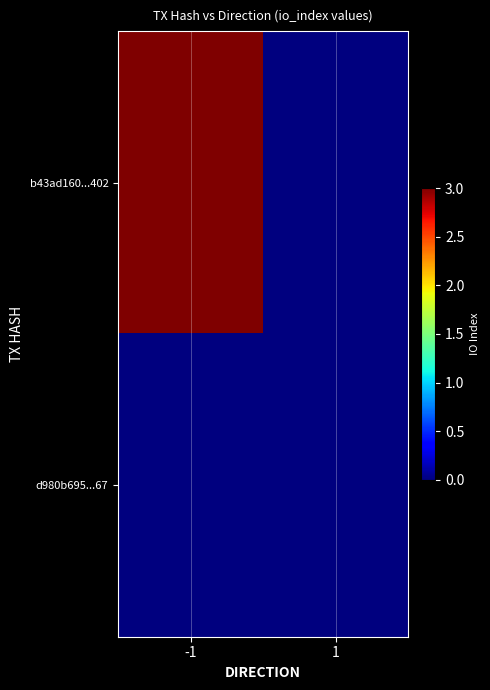

How many categories are shown in the chart?

2